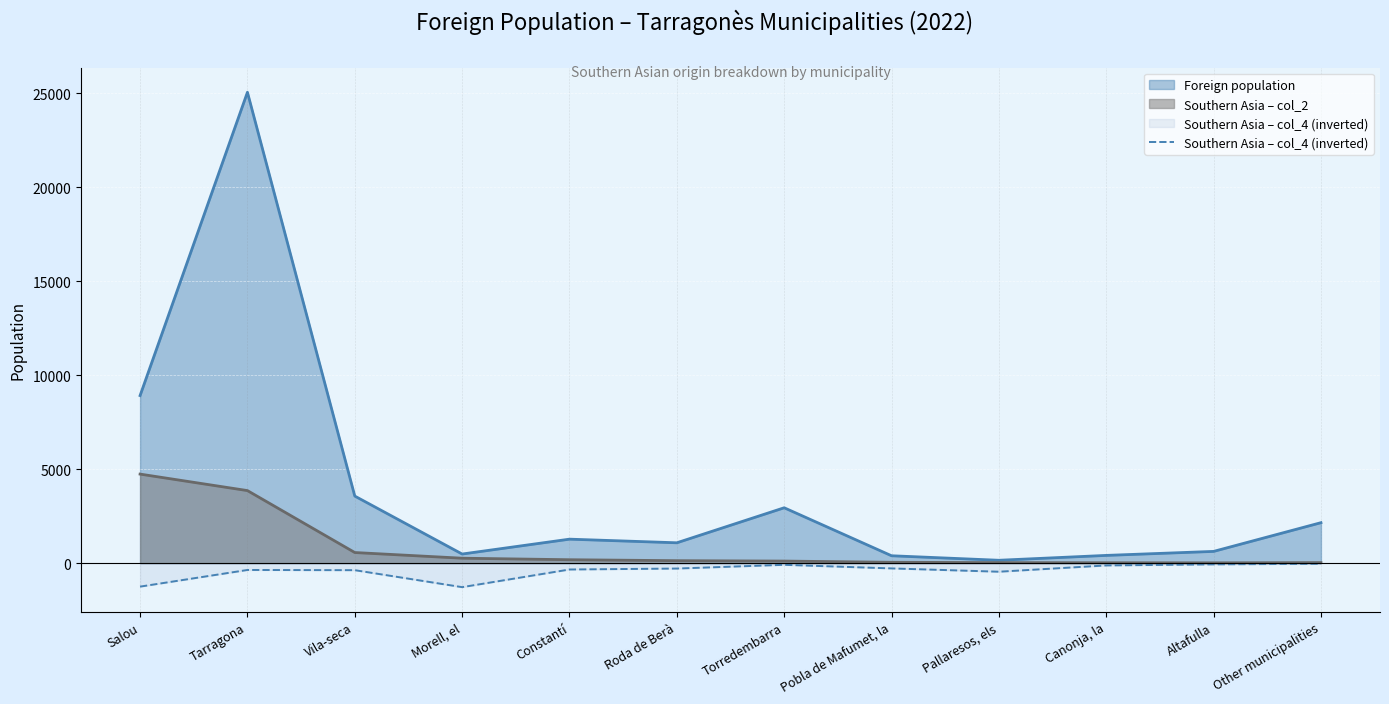

What is the maximum value shown in the chart?

25050